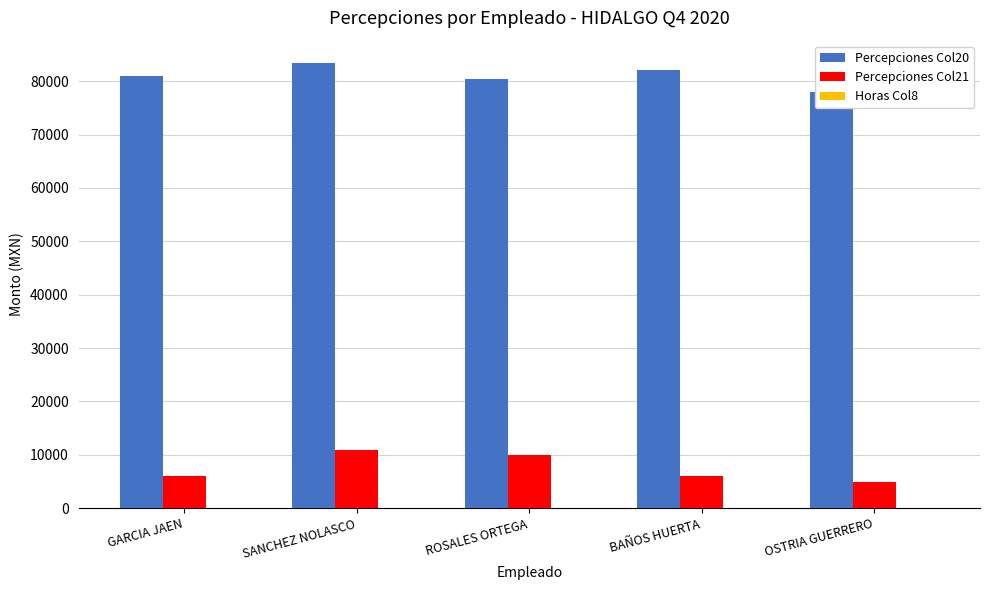

How many data points in Percepciones Col20 are less than 81015?

2